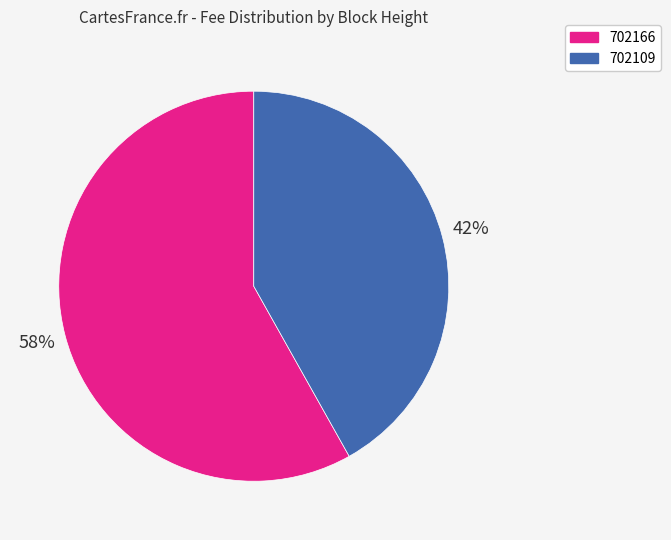

To the nearest percent, what percentage of the pie is 702109?

42%